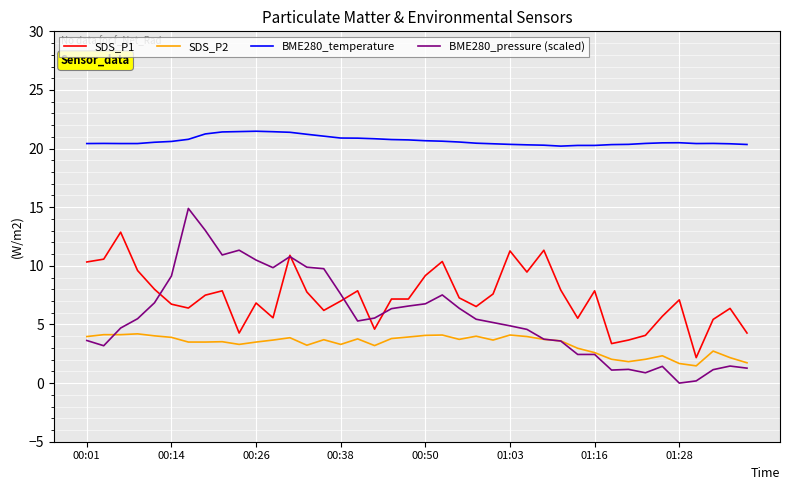

True or false: BME280_pressure (scaled) and BME280_temperature cross at least once.

False